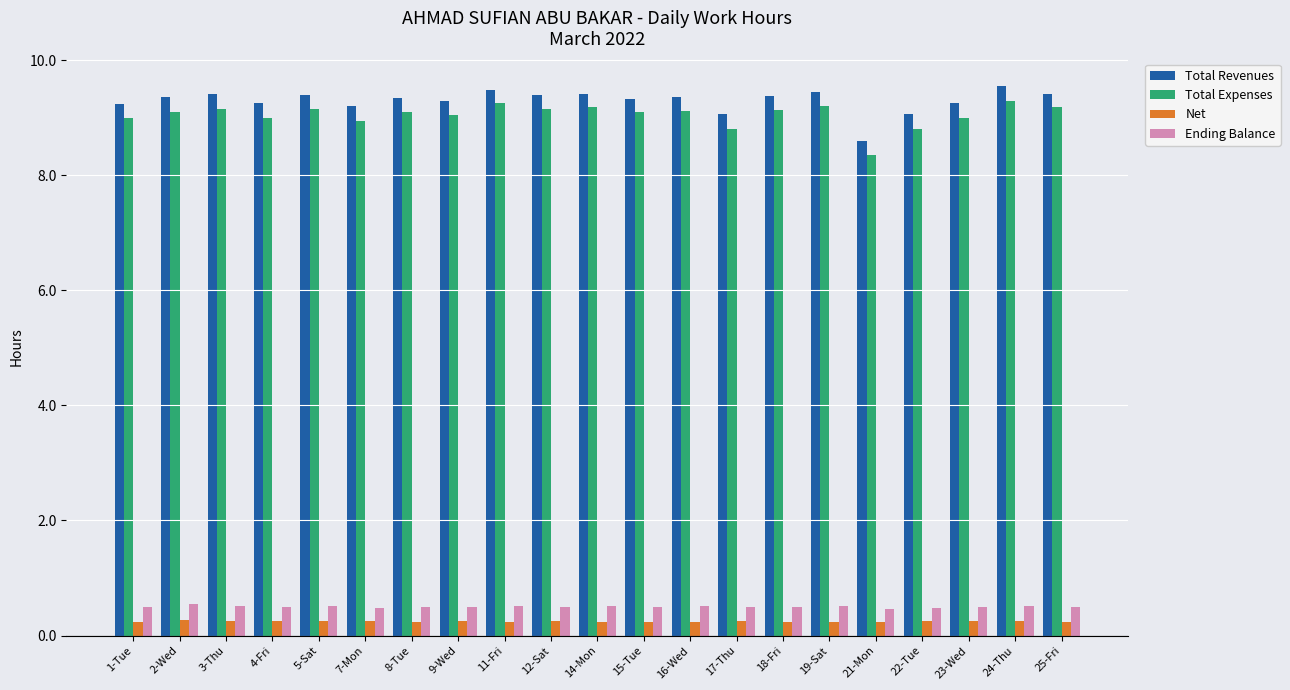

Rank the series at 5-Sat from highest to lowest value.

Total Revenues, Total Expenses, Ending Balance, Net